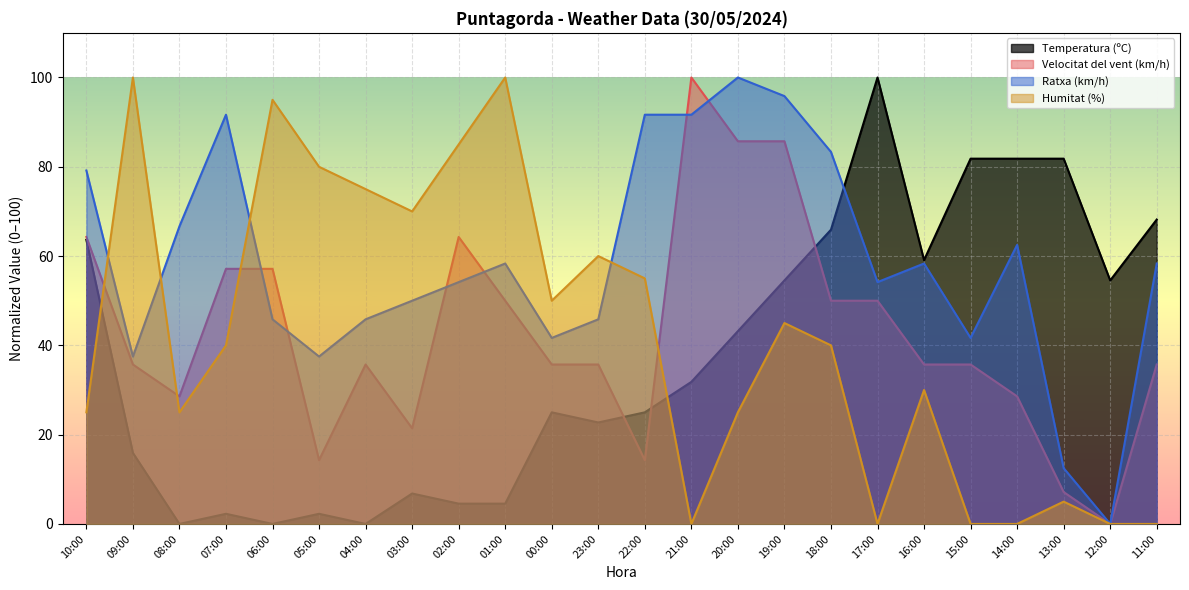

How many lines are shown in the chart?

4